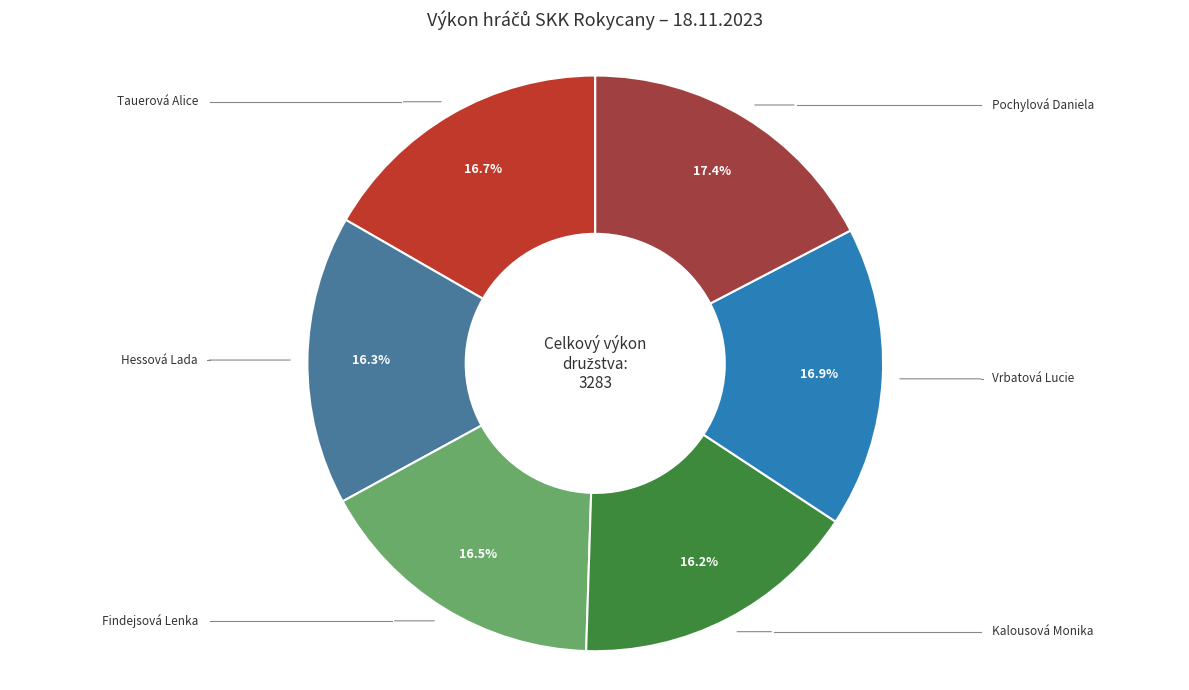

What is the total percentage of Findejsová Lenka and Vrbatová Lucie?

33.4%